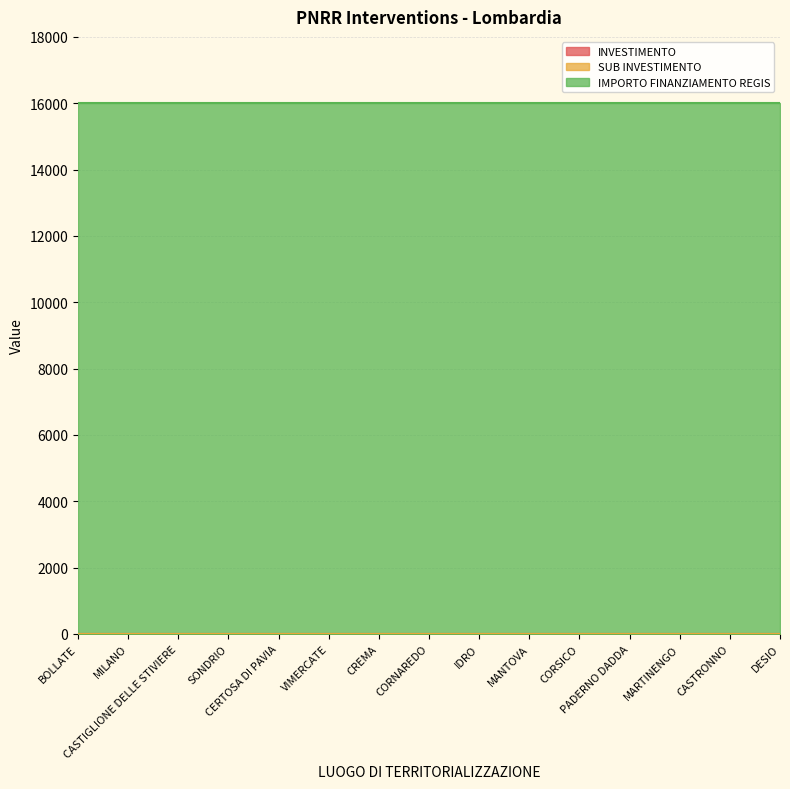

Which series has the largest total across all categories?

IMPORTO FINANZIAMENTO REGIS